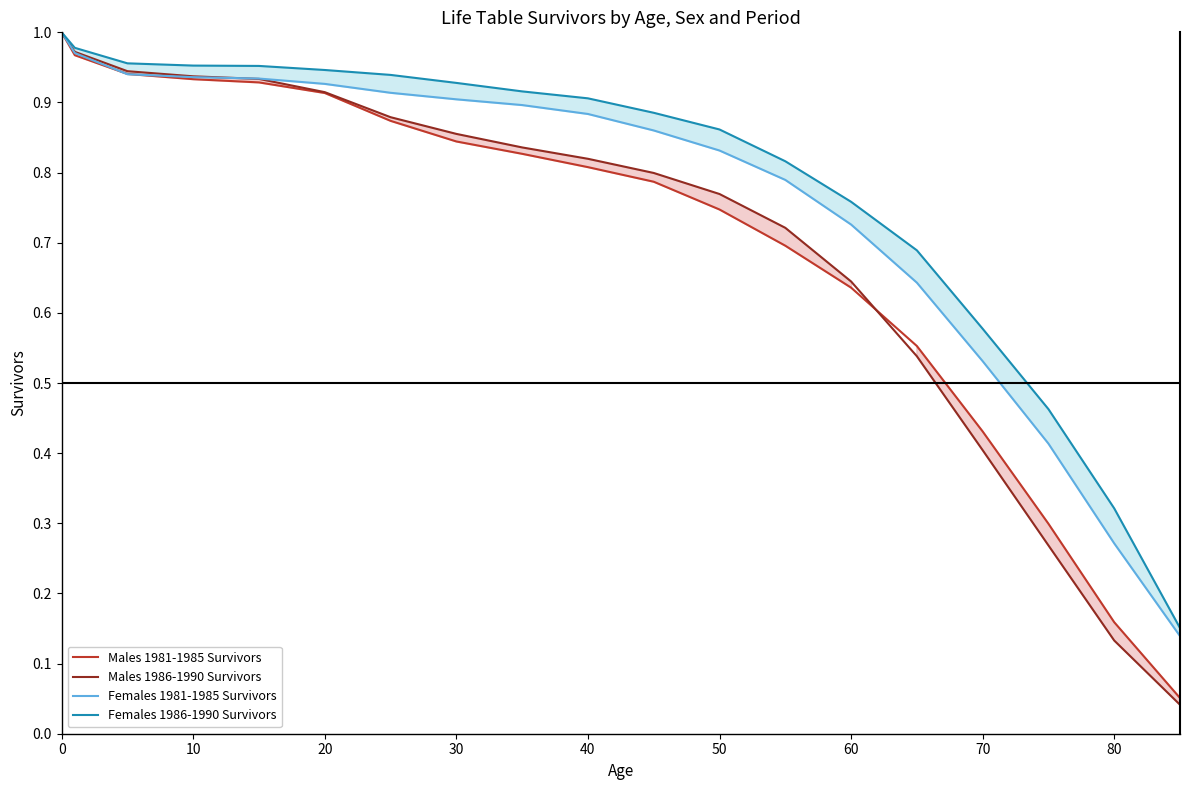

At how many categories does at least one series exceed 0?

19